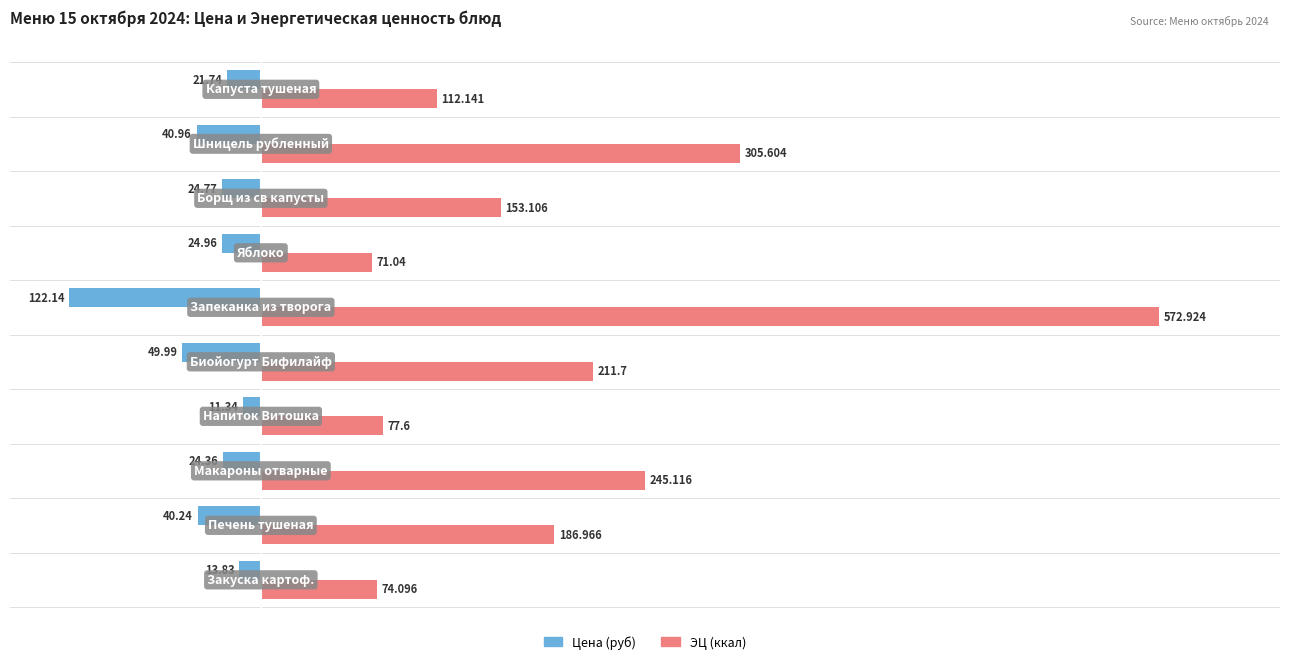

Rank the series by their maximum value, from lowest to highest.

Цена (руб), ЭЦ (ккал)